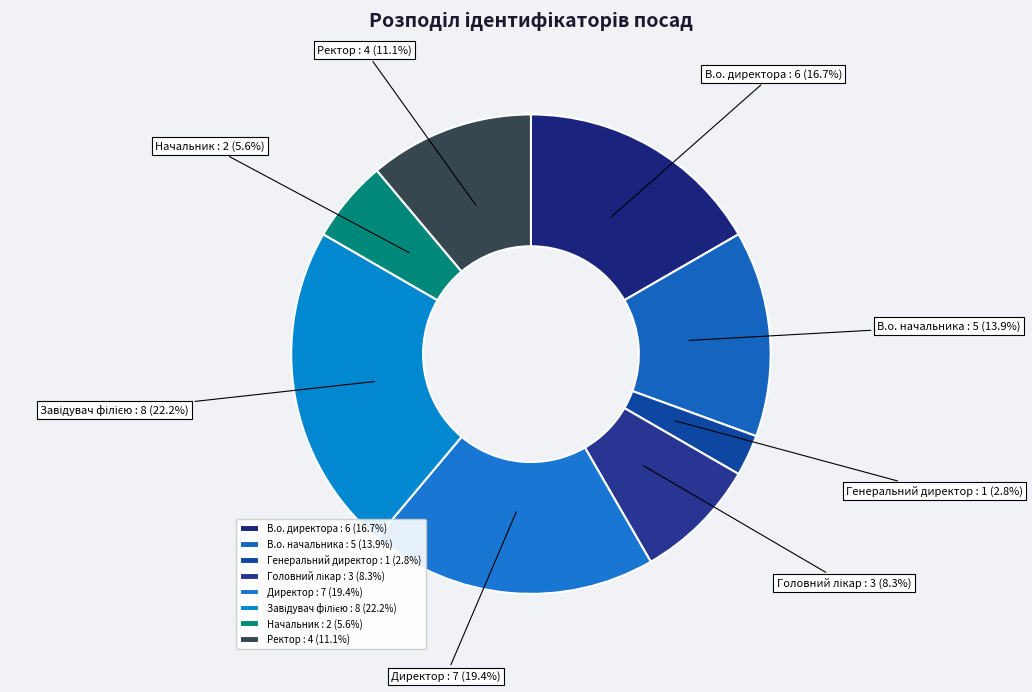

To the nearest percent, what portion does В.о. начальника represent?

14%